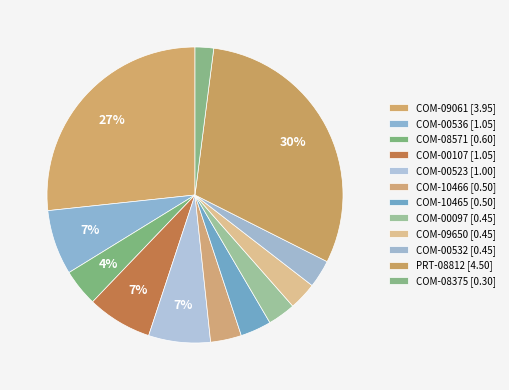

Does COM-10466 account for over 50% of the chart?

No